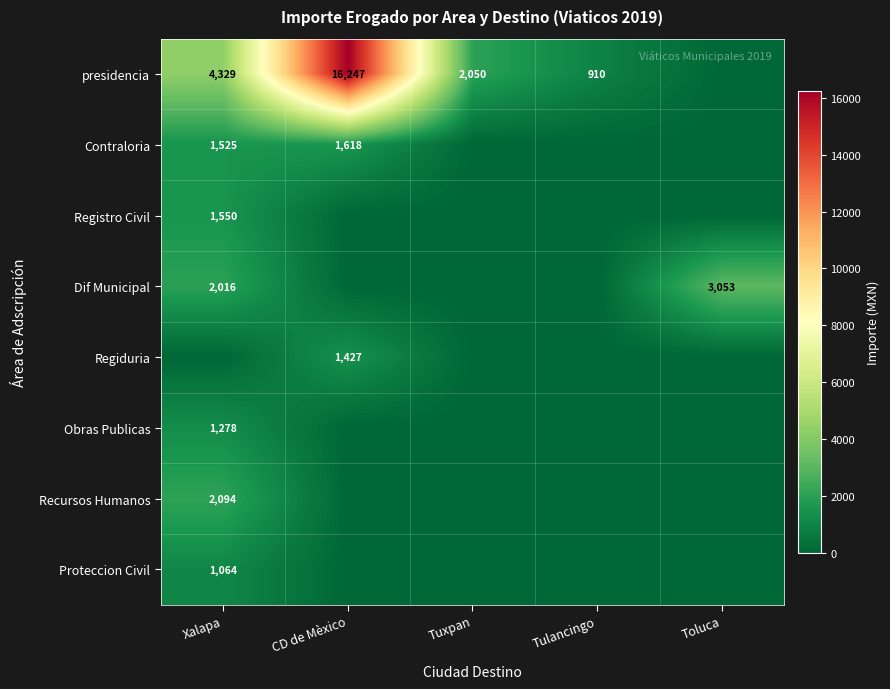

Is it true that presidencia equals 1826 at Xalapa?

False